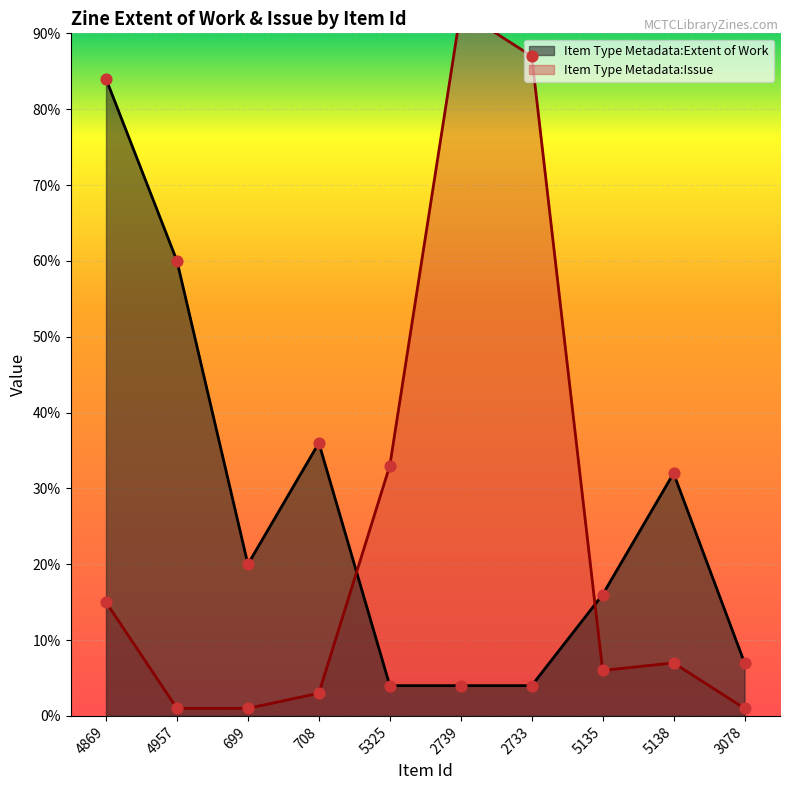

Which series has the largest Y range (max minus min)?

Item Type Metadata:Issue